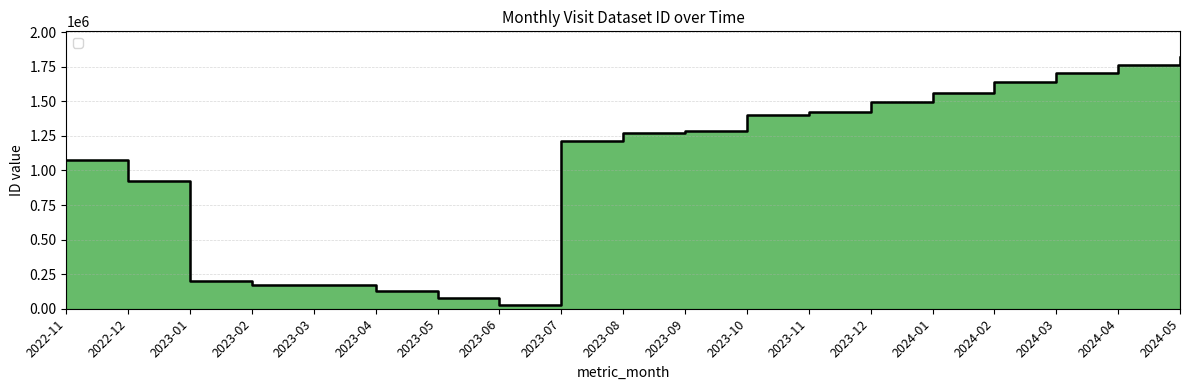

What position from the right is 2023-11?

7